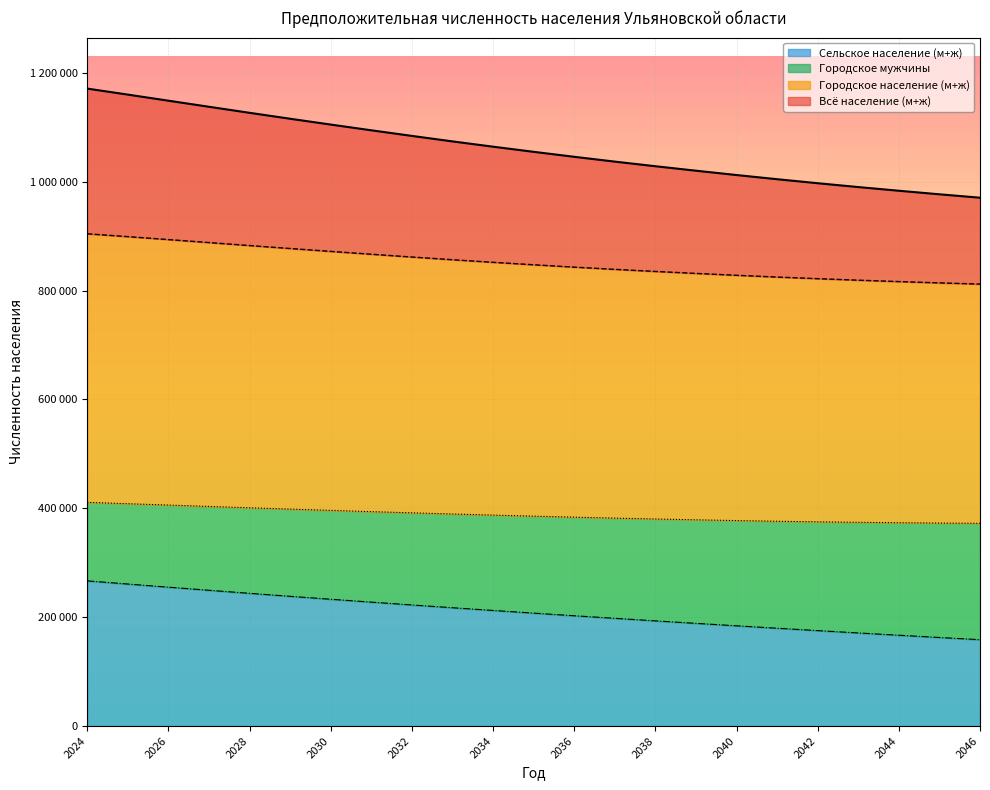

How many distinct data groups are displayed?

4